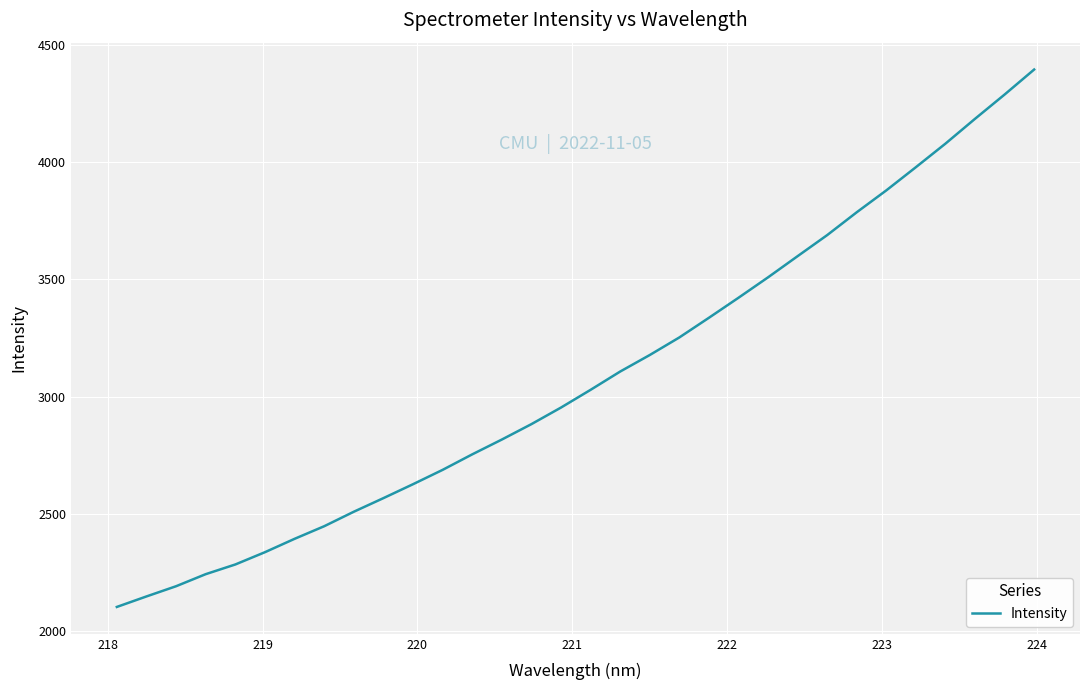

What is the difference between the maximum and minimum values?

2295.7